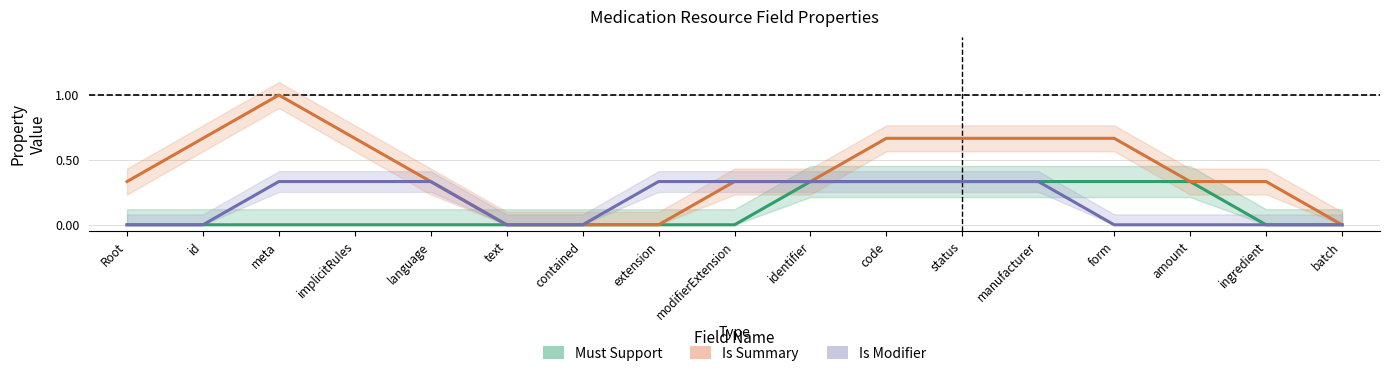

Count the Is Summary values in the range 0 to 1.

17